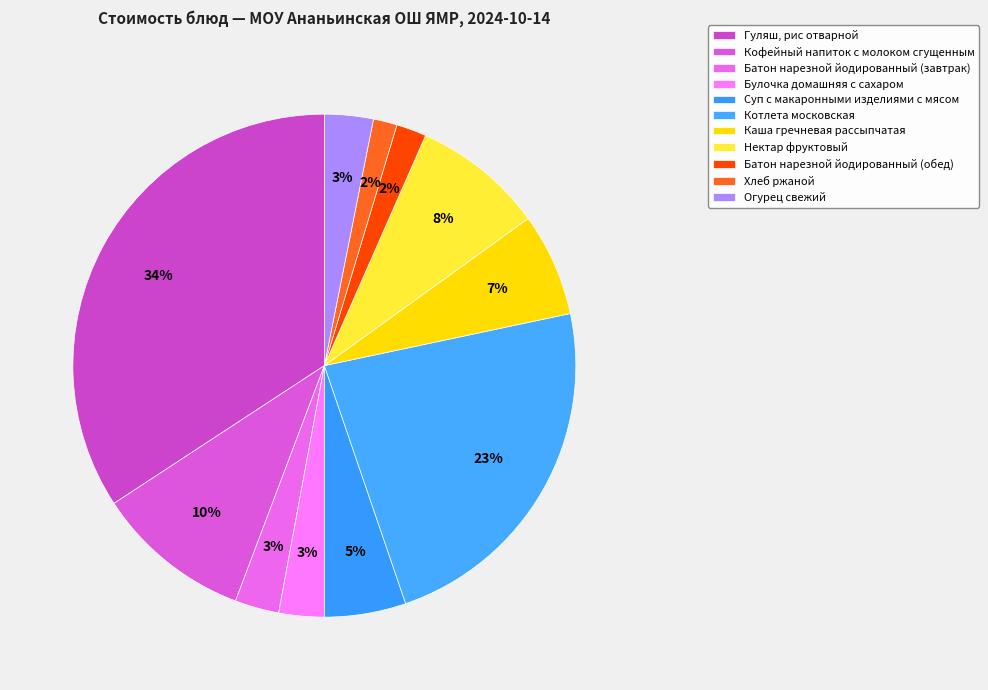

Count the number of slices in the pie.

11